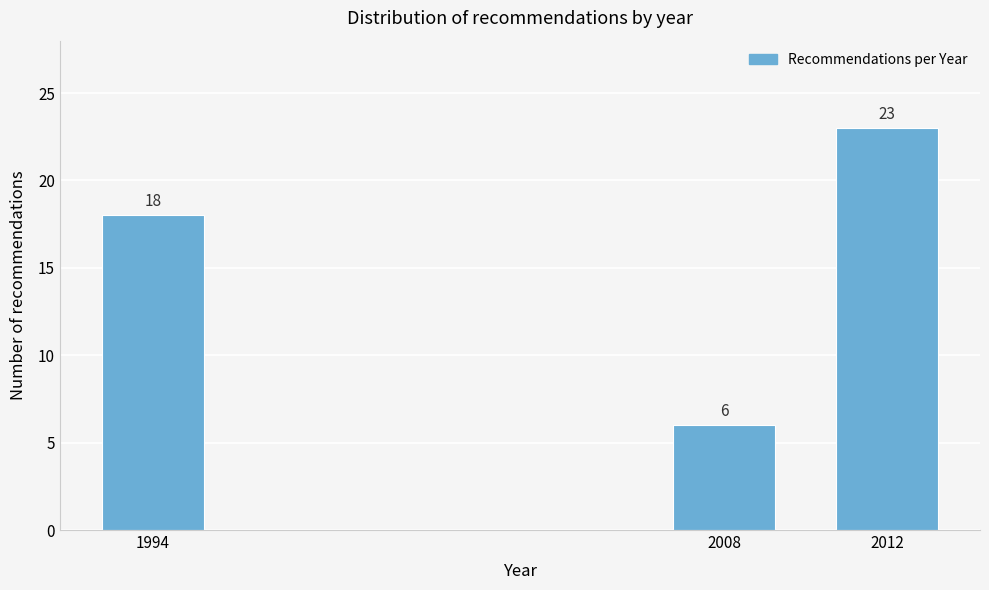

Reading right to left, transcribe all the data shown in this chart.

2012=23	2008=6	1994=18